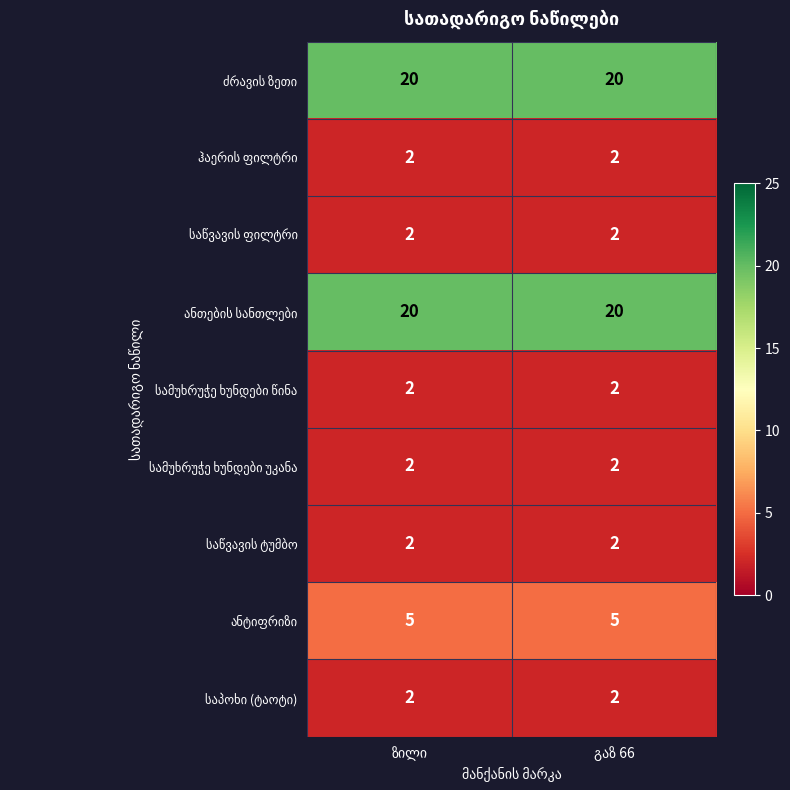

What is the maximum value shown in the chart?

20